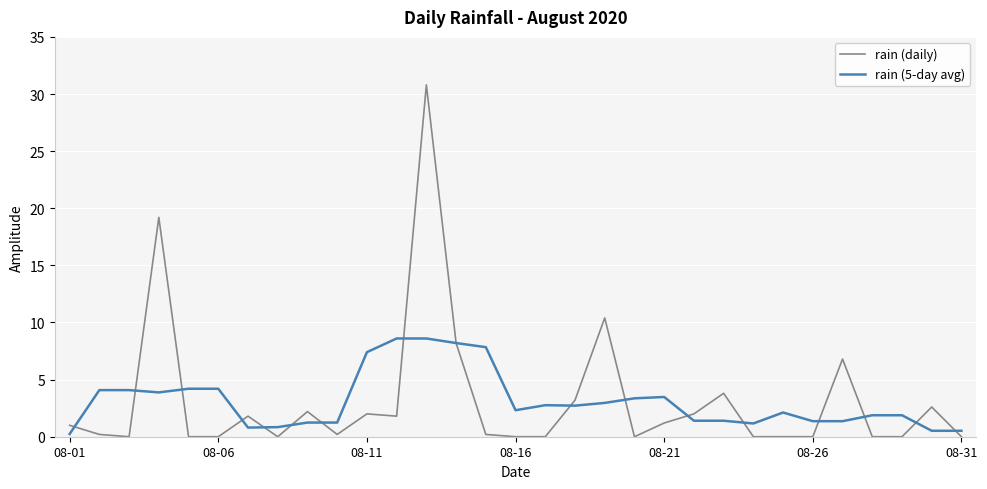

What is the minimum value for rain (5-day avg)?

0.2